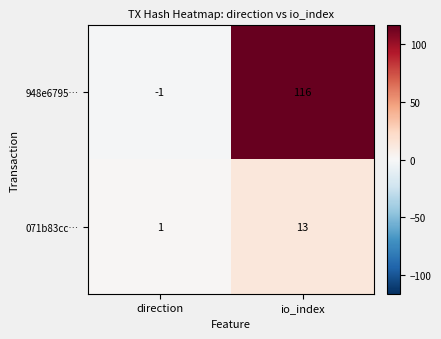

Which series changed the most between direction and io_index?

948e6795…